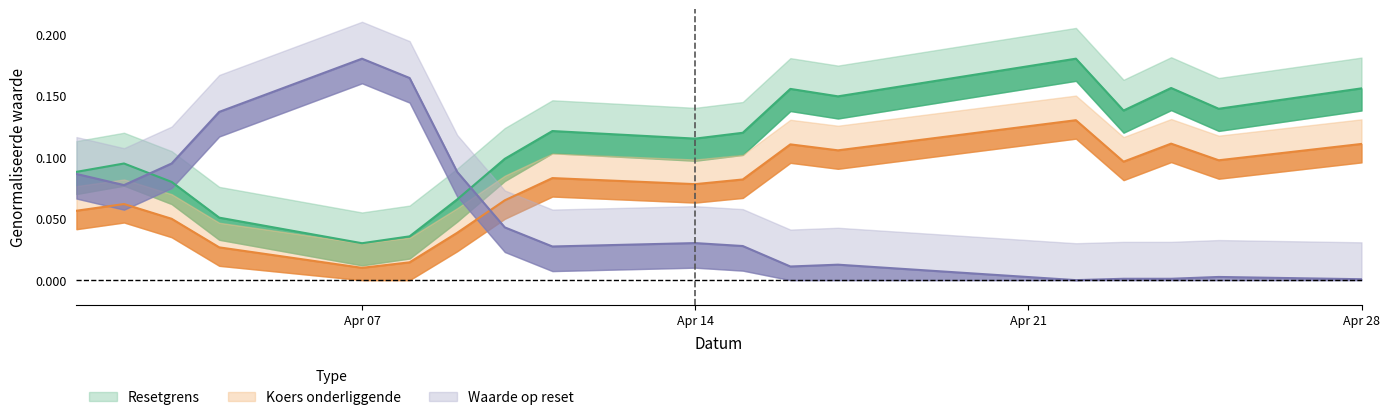

List the series in order of their peak value, lowest first.

Koers onderliggende, Resetgrens, Waarde op laatste reset